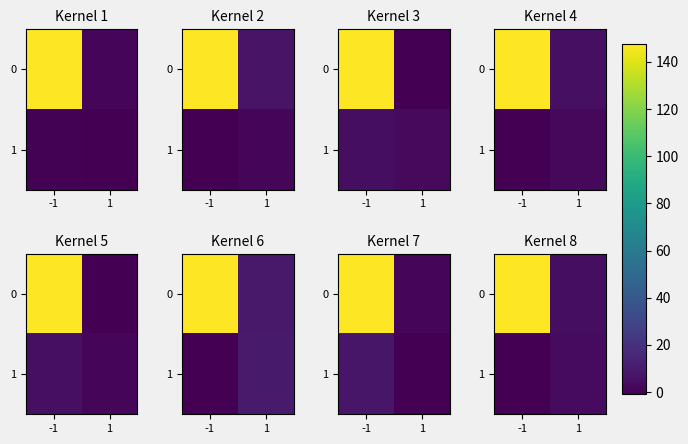

What is the difference between the maximum and minimum values in the row_0 series?

143.1